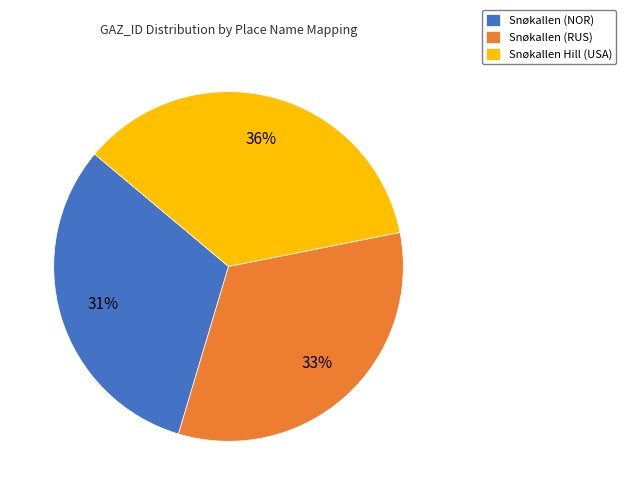

Which slice is the smallest?

Snøkallen (NOR)